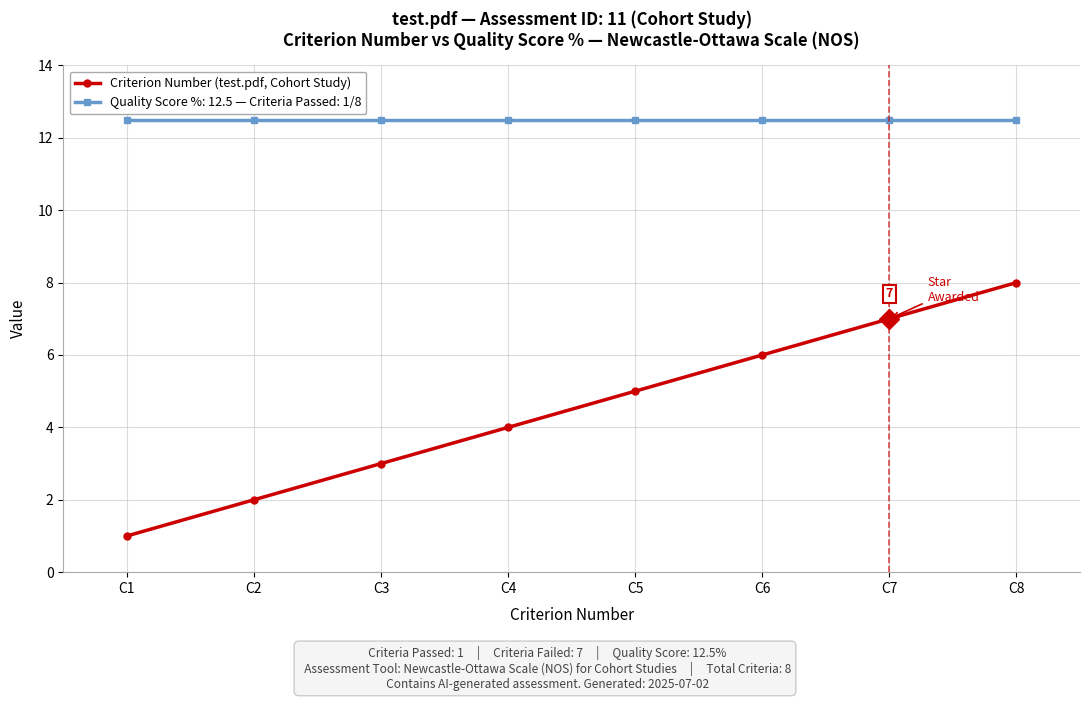

What is the spread (max minus min) of values at C1?

11.5